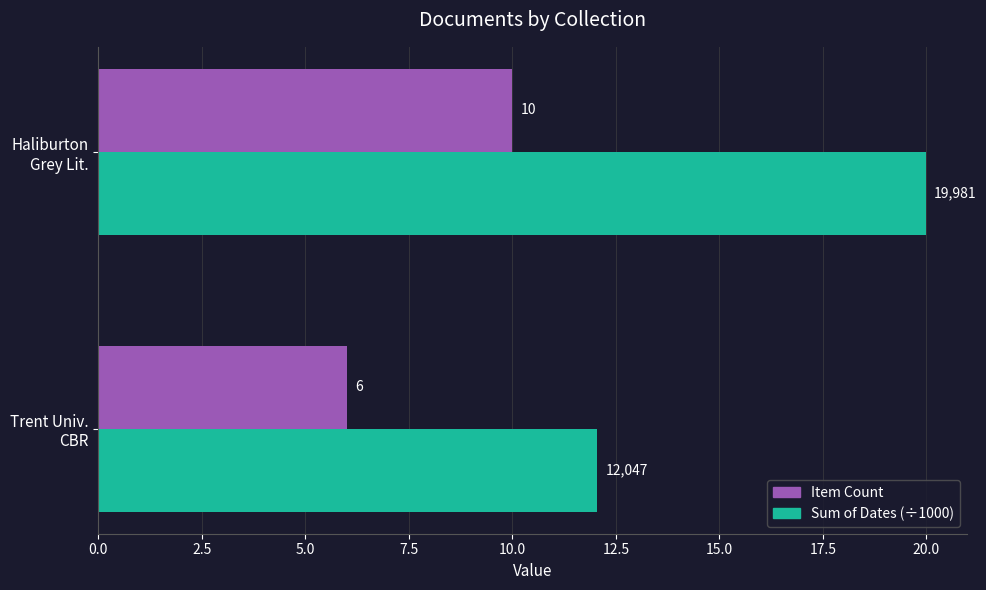

What is the lowest value of the Item Count series?

6.0